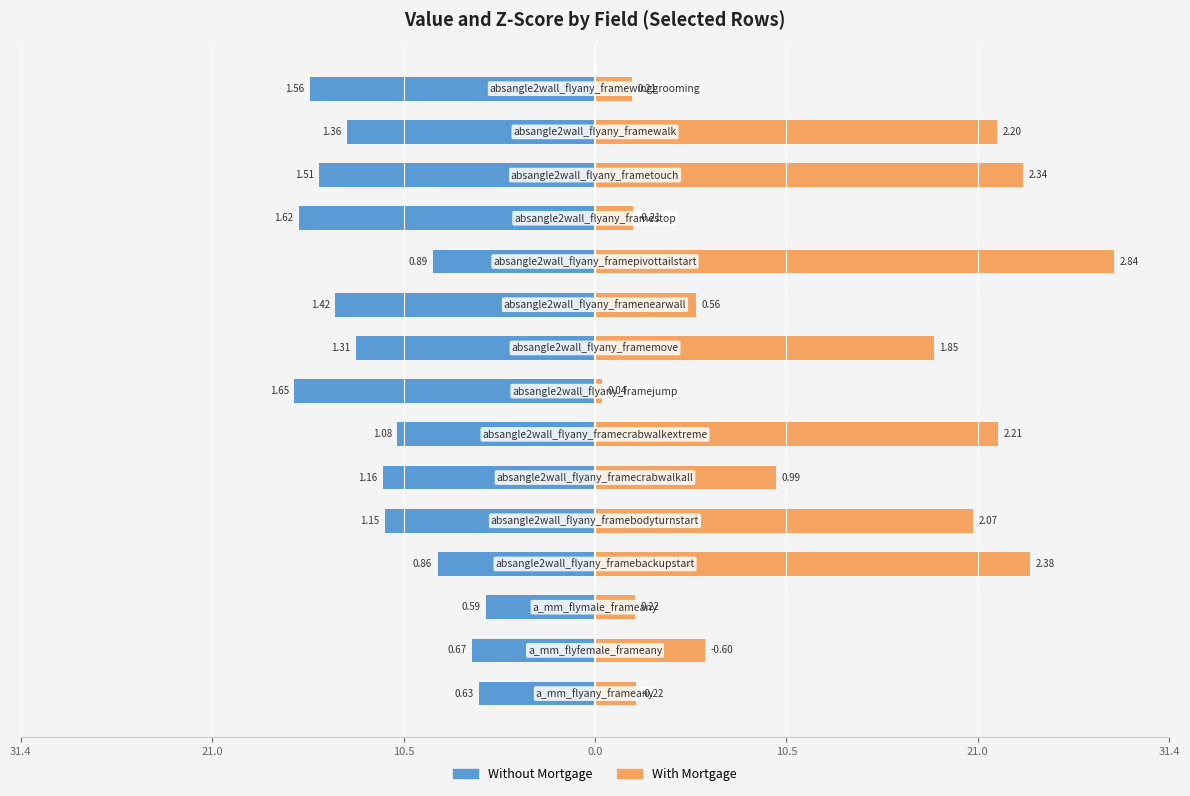

How many bars are there in total?

30